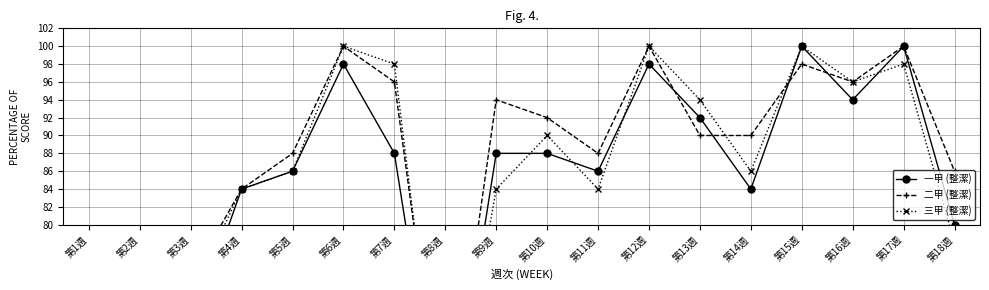

The 一甲 (整潔) series shows 134.7 at 第4週. True or false?

False